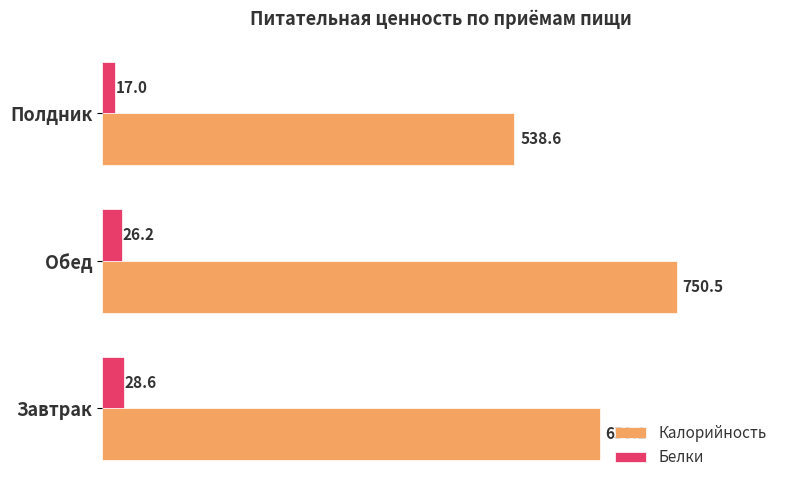

List the labels in order of Белки value, smallest first.

Полдник, Обед, Завтрак